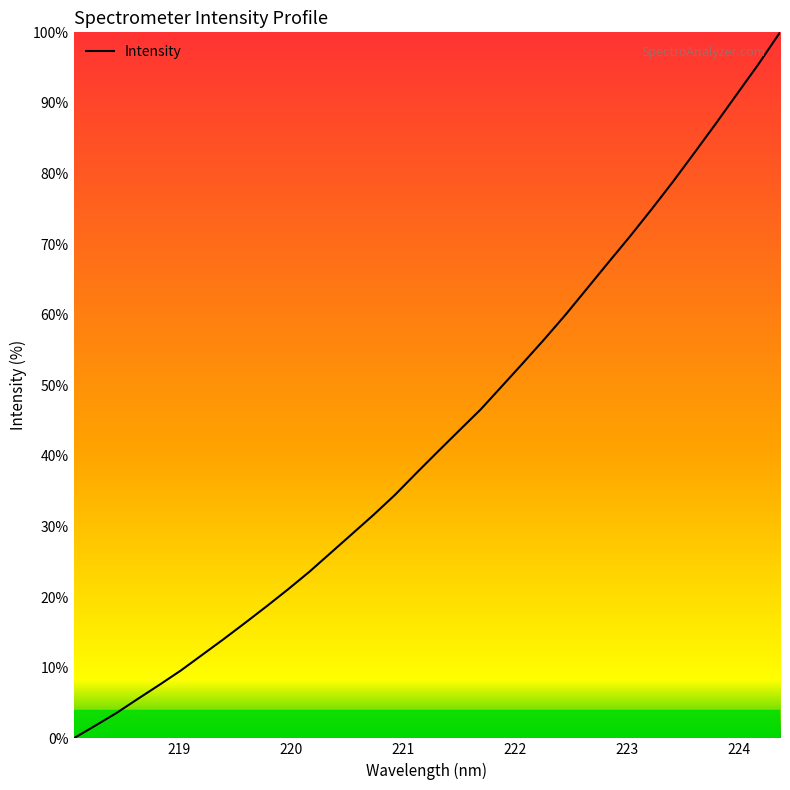

What is the difference between the maximum and minimum values?

100.0